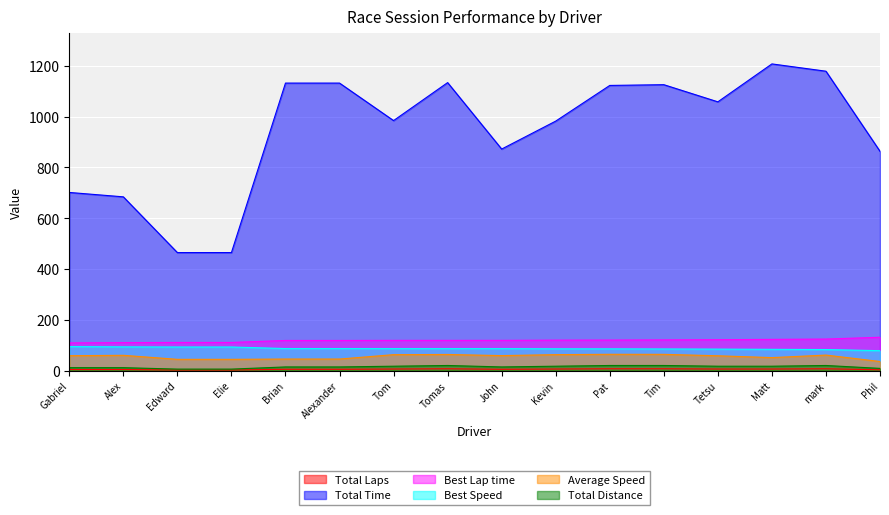

True or false: Total Distance and Total Time intersect in this chart.

False